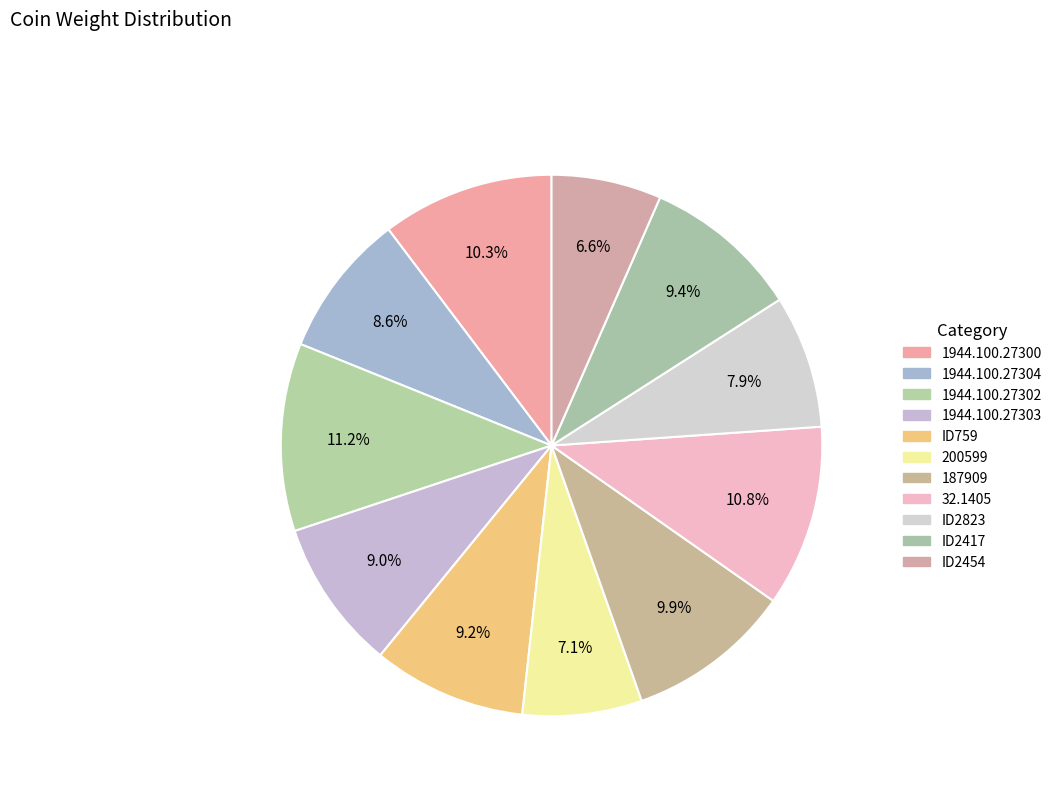

What percentage is the 32.1405 slice, to the nearest percent?

11%